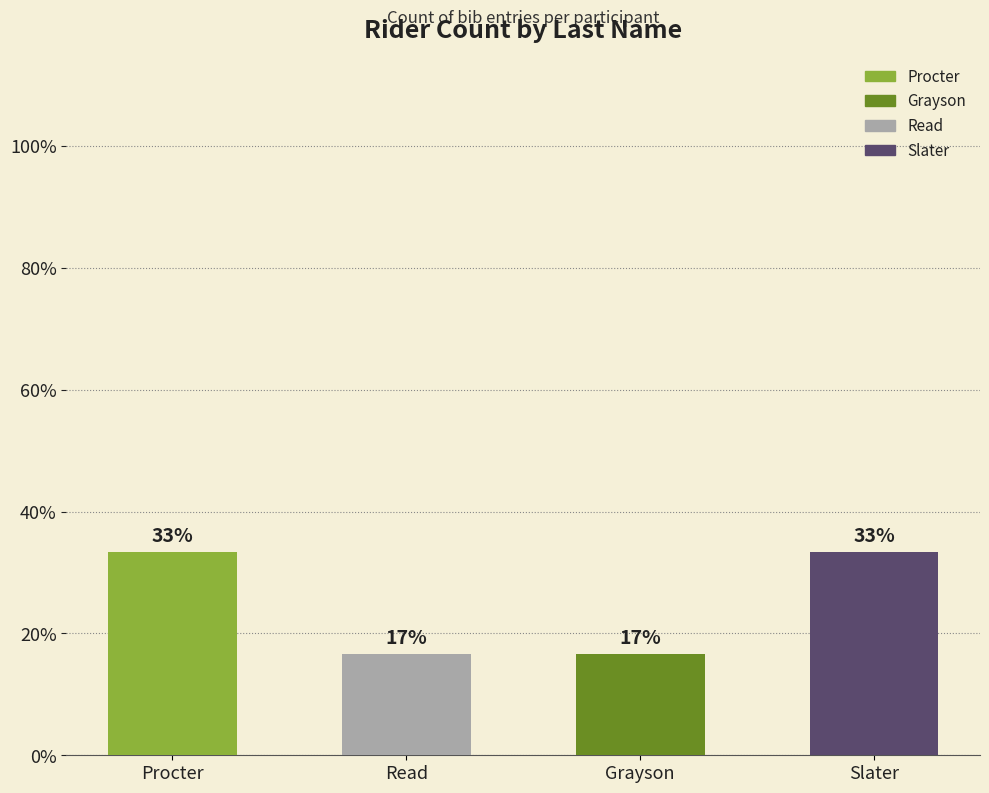

Does the chart contain any negative values?

No